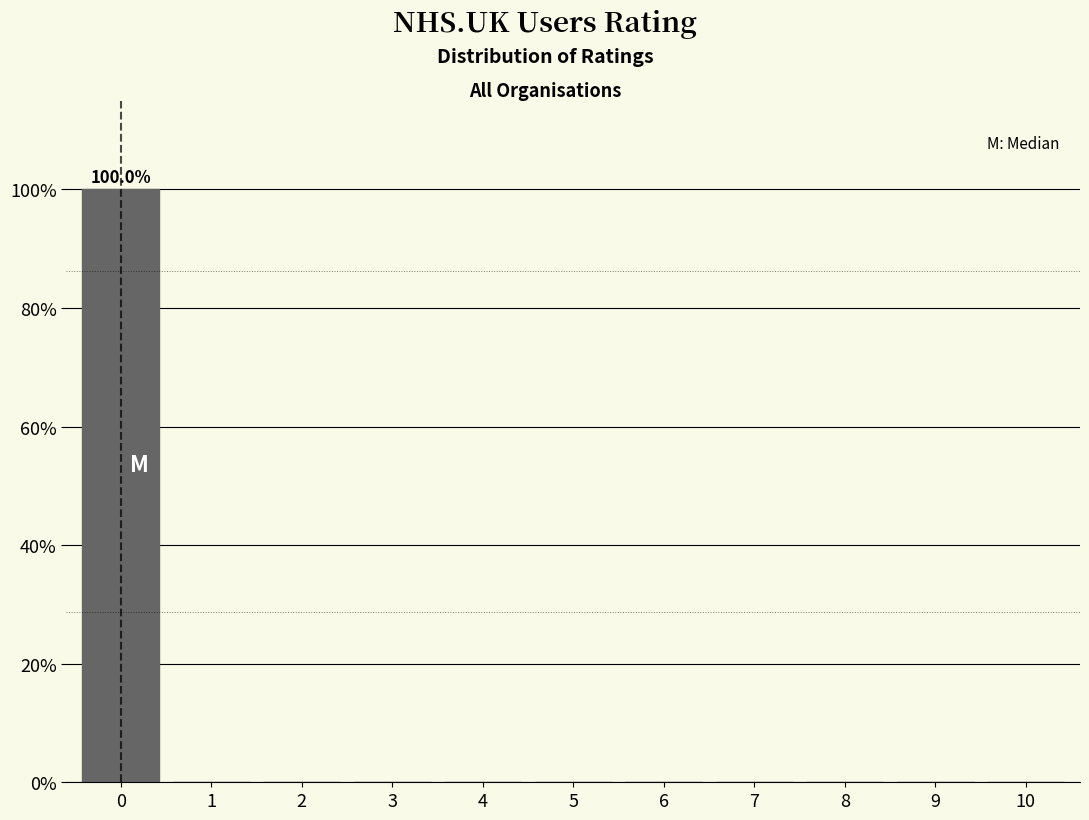

Reading left to right, transcribe all the data shown in this chart.

0=100	1=0	2=0	3=0	4=0	5=0	6=0	7=0	8=0	9=0	10=0